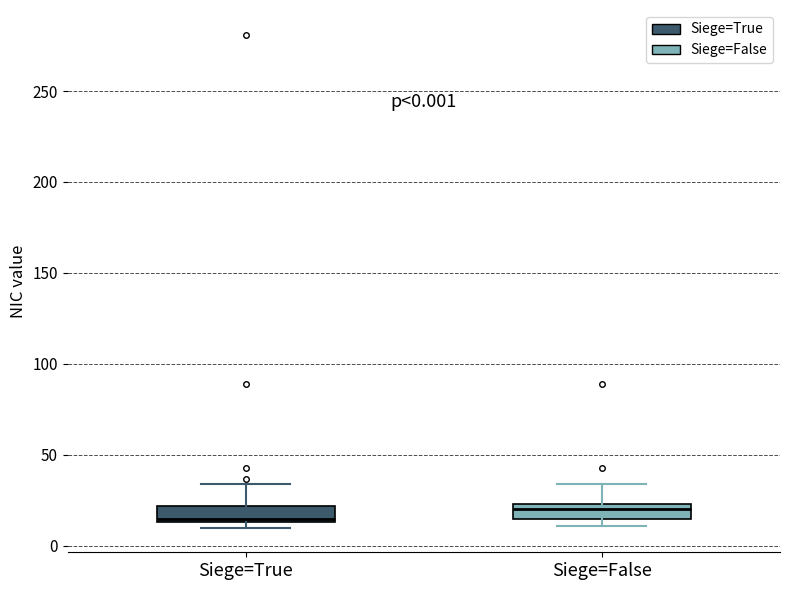

Which box has the lowest median line?

Siege=True